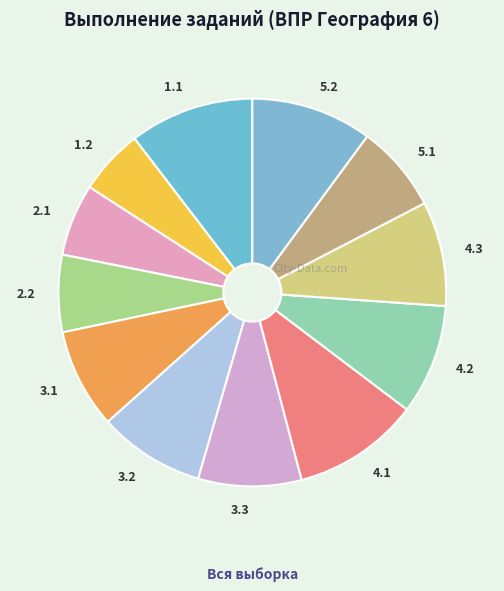

Is the sum of 4.1 and 3.3 greater than half?

No